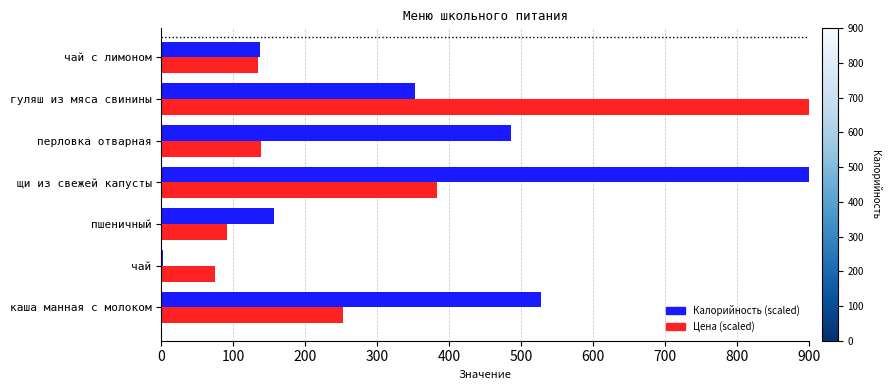

What is the total value across all series at пшеничный?

247.4